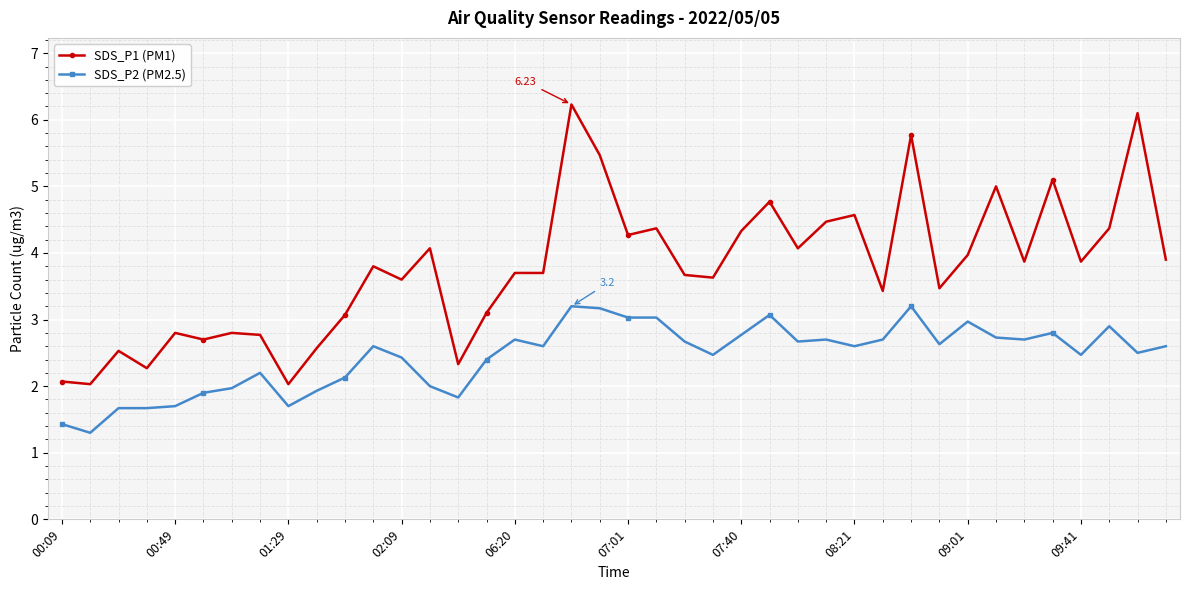

What is the average value of the SDS_P1 (PM1) series?

3.8